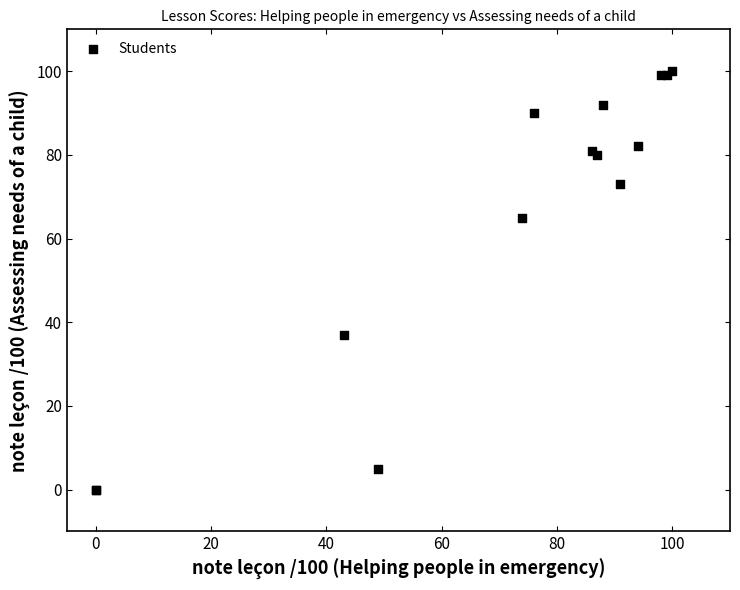

What Y value in the scatter plot is closest to 50?

37